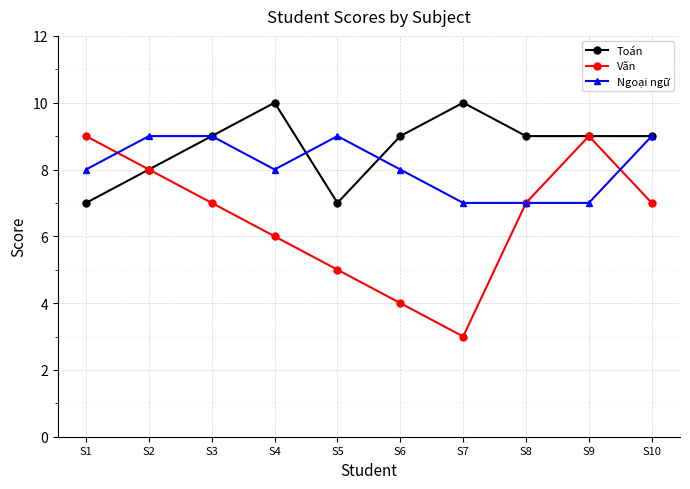

True or false: Ngoại ngữ and Toán intersect in this chart.

True